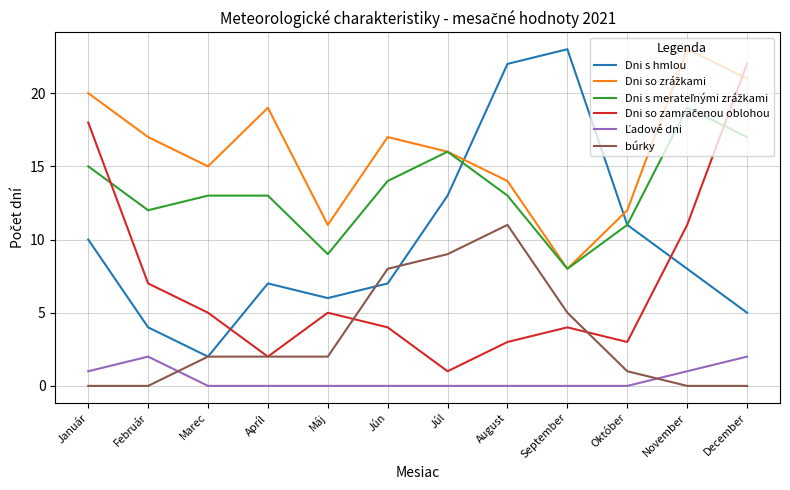

What is the difference between the highest and lowest values at Máj?

11